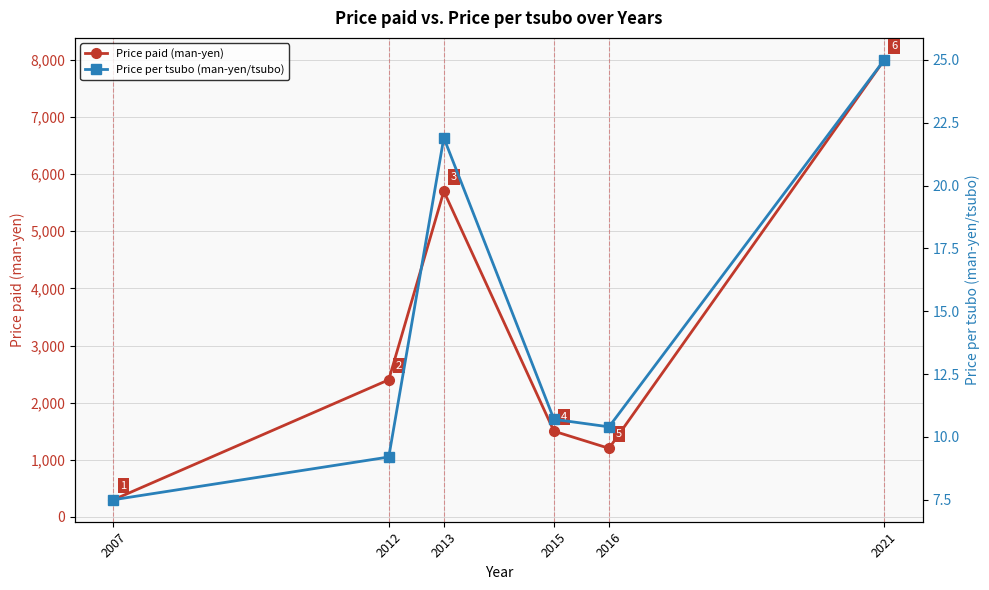

Where is the first local minimum for Price per tsubo (man-yen/tsubo)?

2016